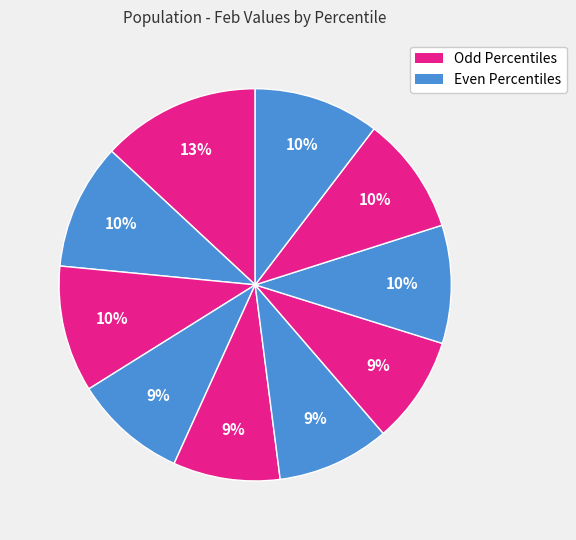

Count the number of slices in the pie.

10